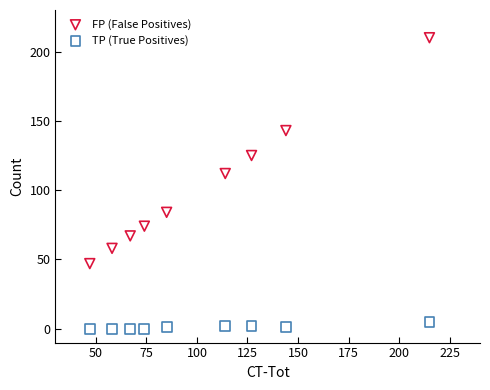

Which series reaches the maximum Y coordinate?

FP (False Positives)